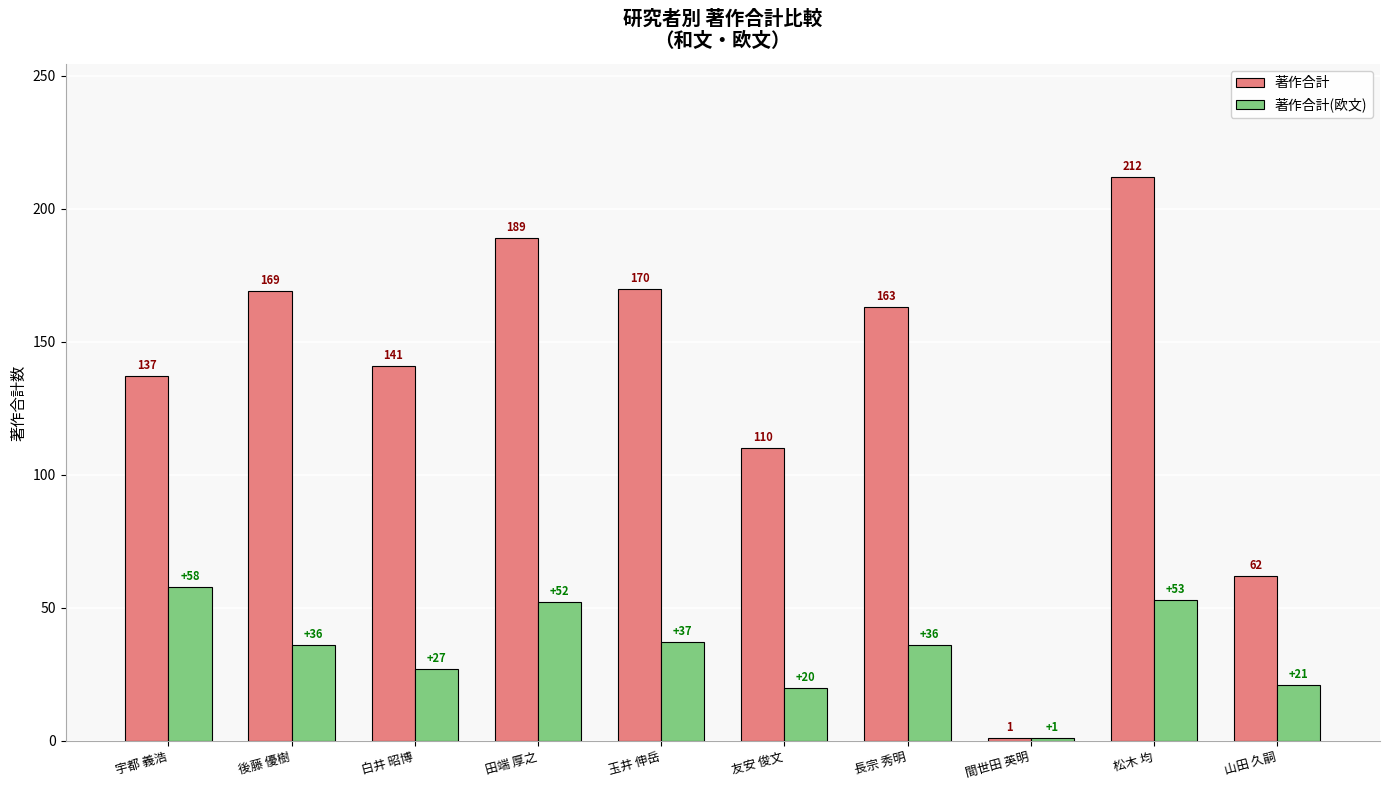

Rank the series at 山田 久嗣 from lowest to highest value.

著作合計(欧文), 著作合計